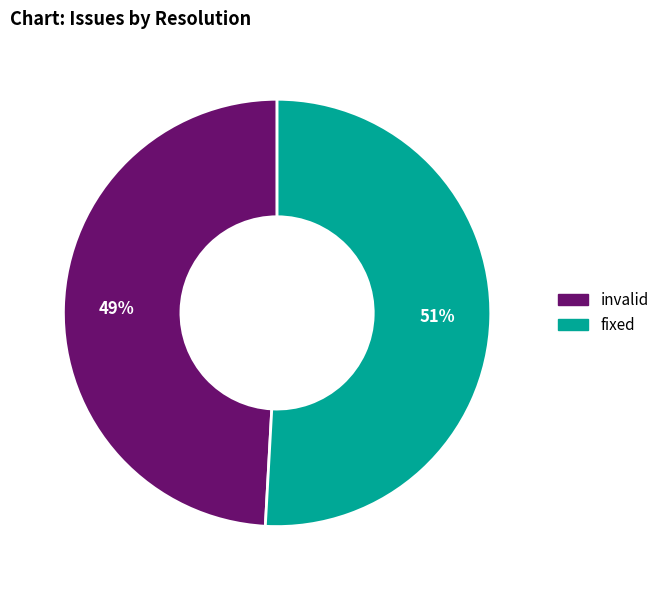

To the nearest percent, what is the average slice percentage?

50%